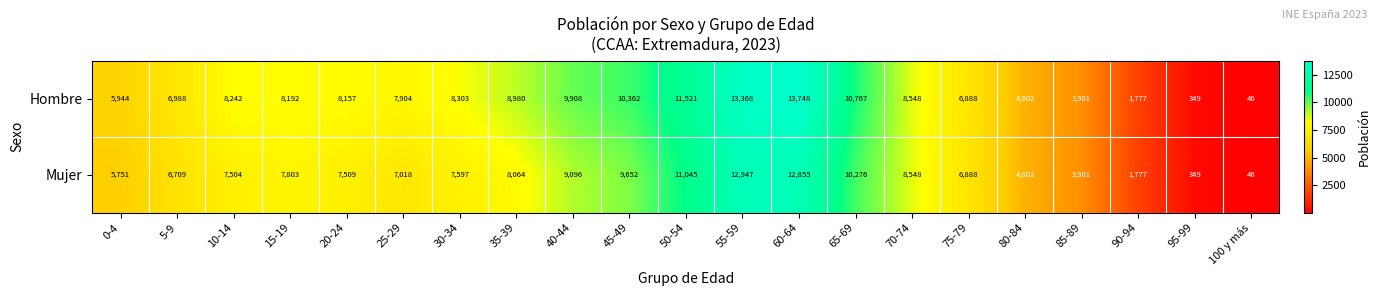

True or false: Hombre has a value of 10362 at 45-49.

True